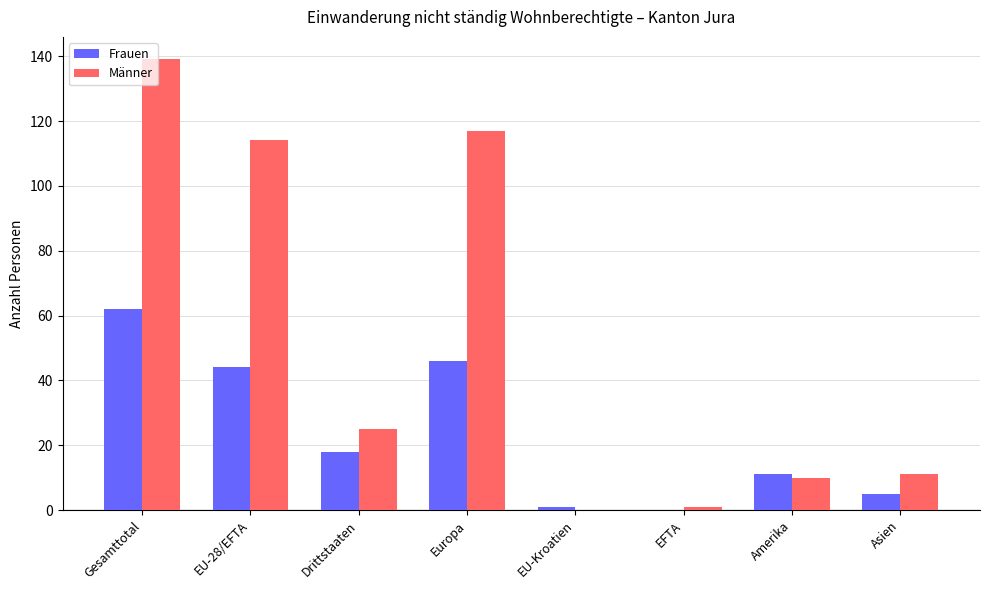

Between EU-28/EFTA and Drittstaaten, which series saw the biggest shift?

Männer